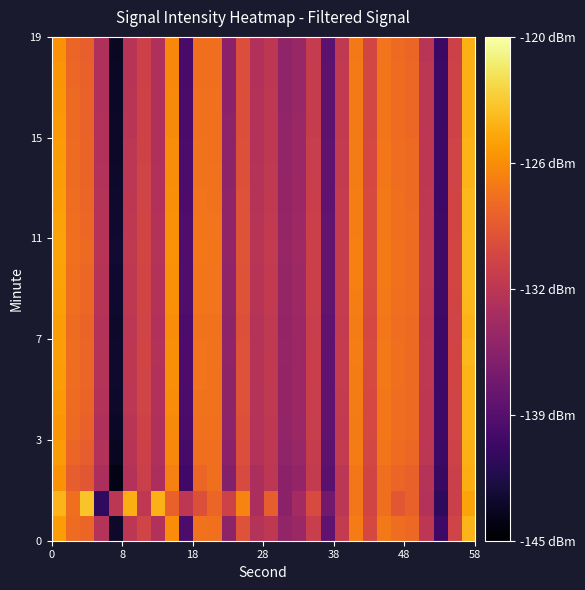

What is the greatest value displayed?

-123.5